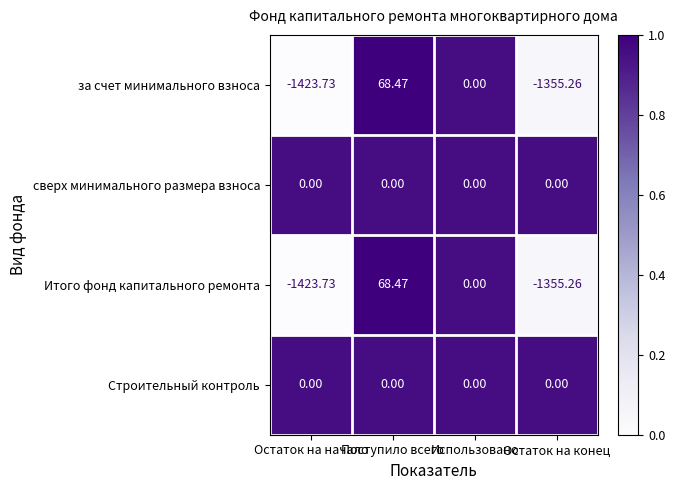

Rank the categories by Итого фонд капитального ремонта value from lowest to highest.

Остаток на начало, Остаток на конец, Использовано, Поступило всего